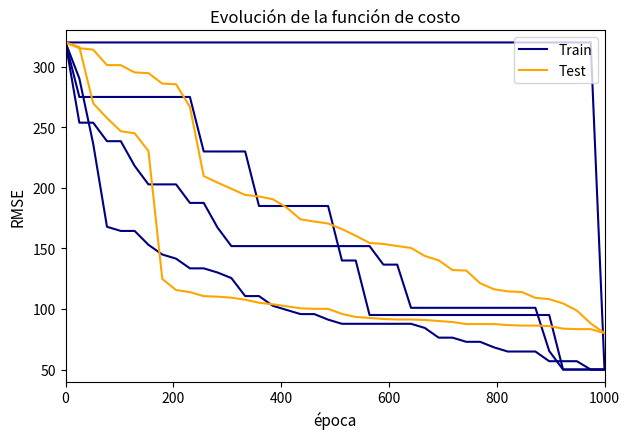

List the series in order of their overall mean, highest first.

Test, Train